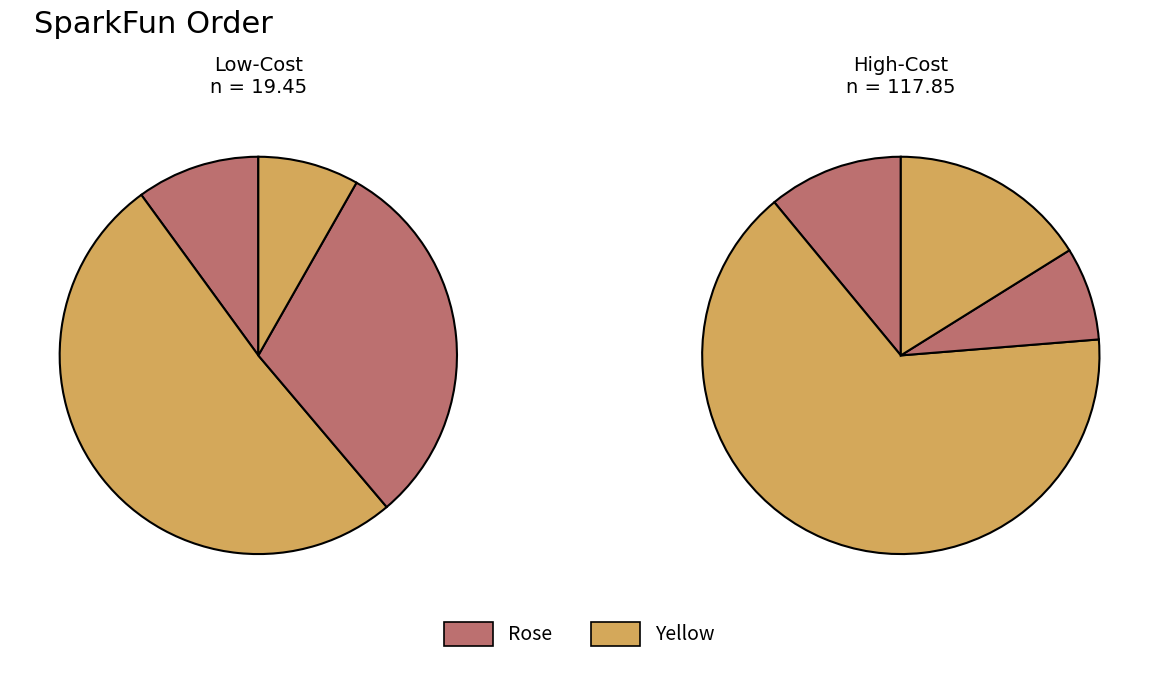

How many slices are in this pie chart?

8